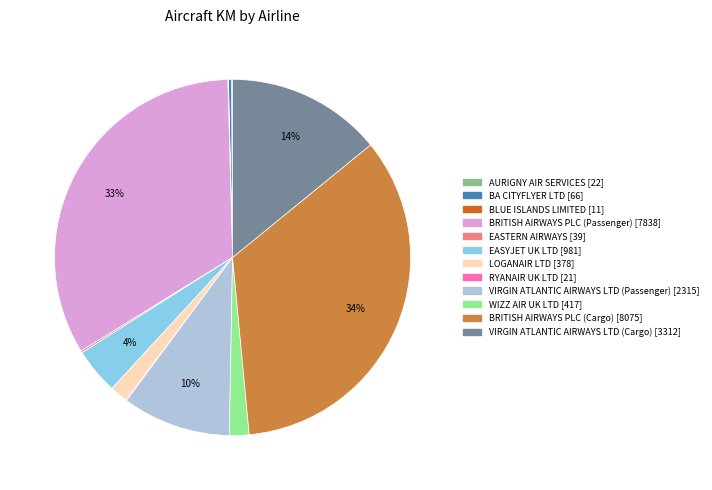

To the nearest percent, what percentage of the pie is EASYJET UK LTD?

4%